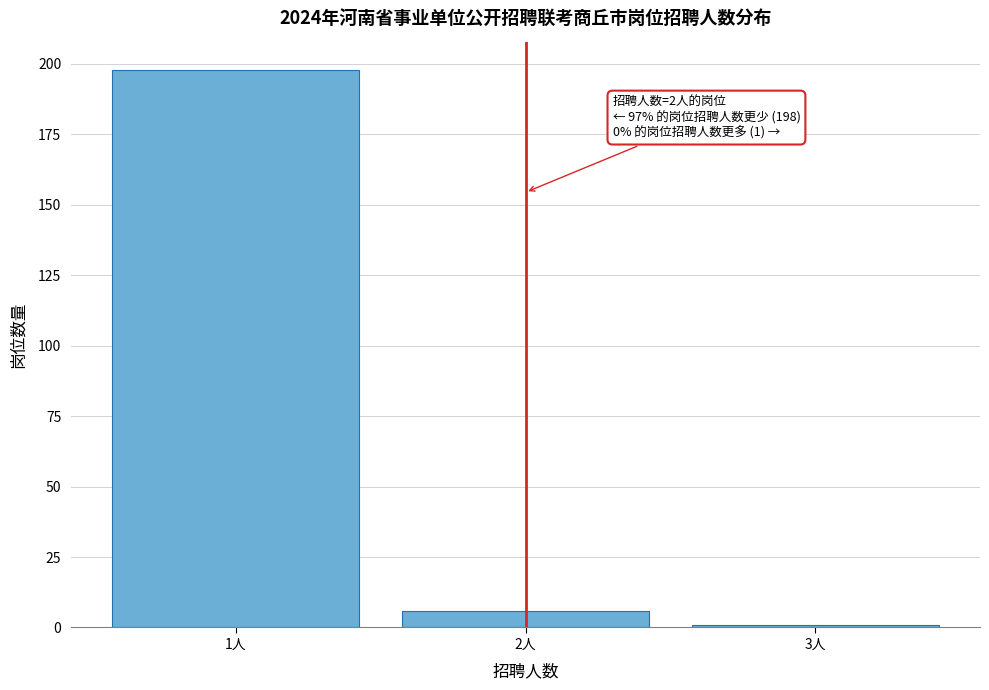

Over which range of the x-axis is the bar tallest?

0.5 to 1.5